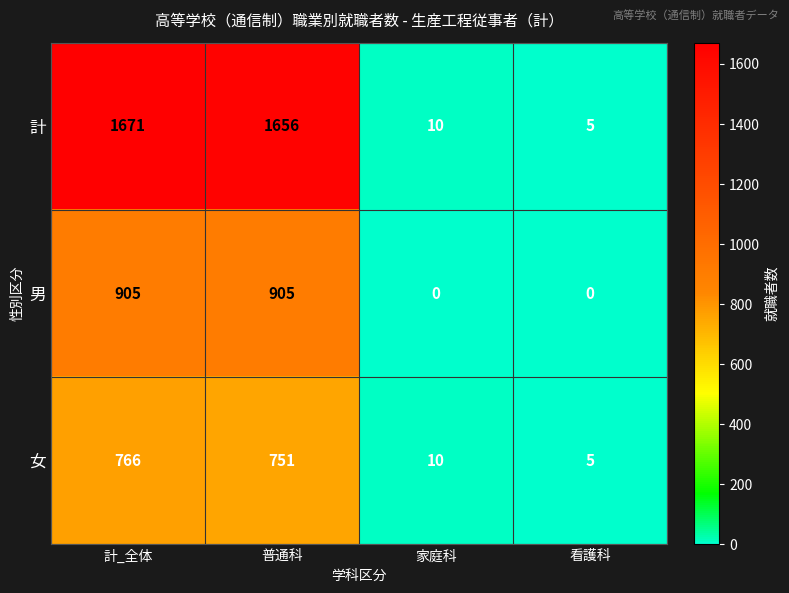

Reading left to right, what are all the values shown in this chart?

計: 1671	1656	10	5
男: 905	905	0	0
女: 766	751	10	5